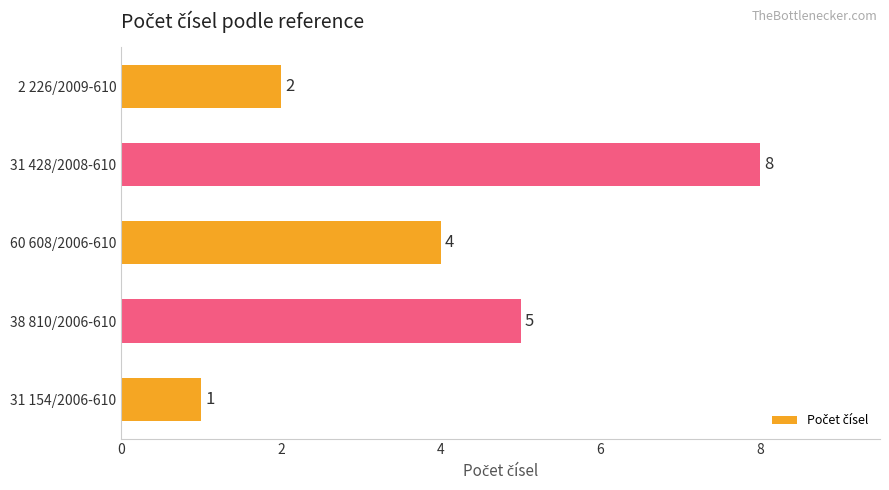

True or false: the data shows 2 at 2 226/2009-610.

True